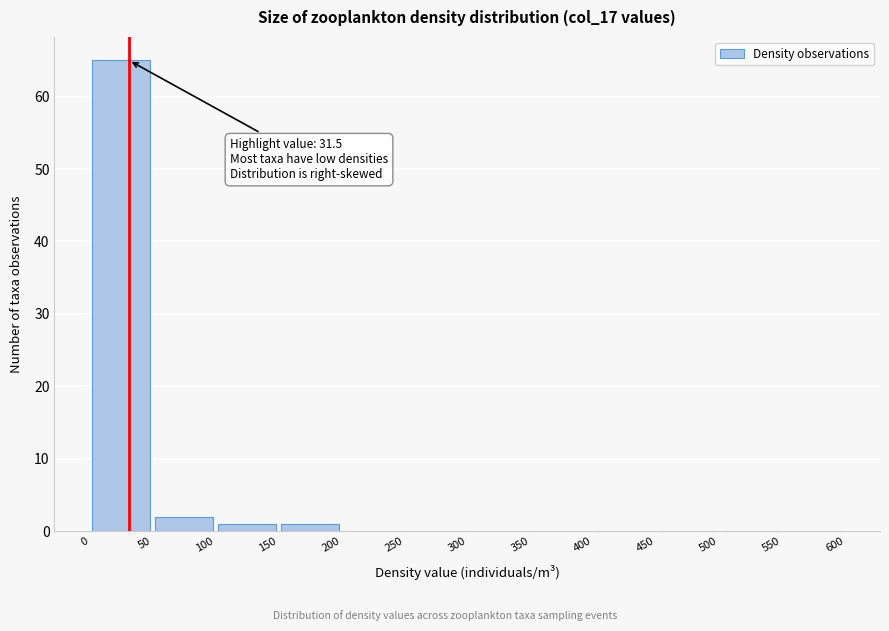

Which range on the x-axis has the tallest bar?

0 to 50